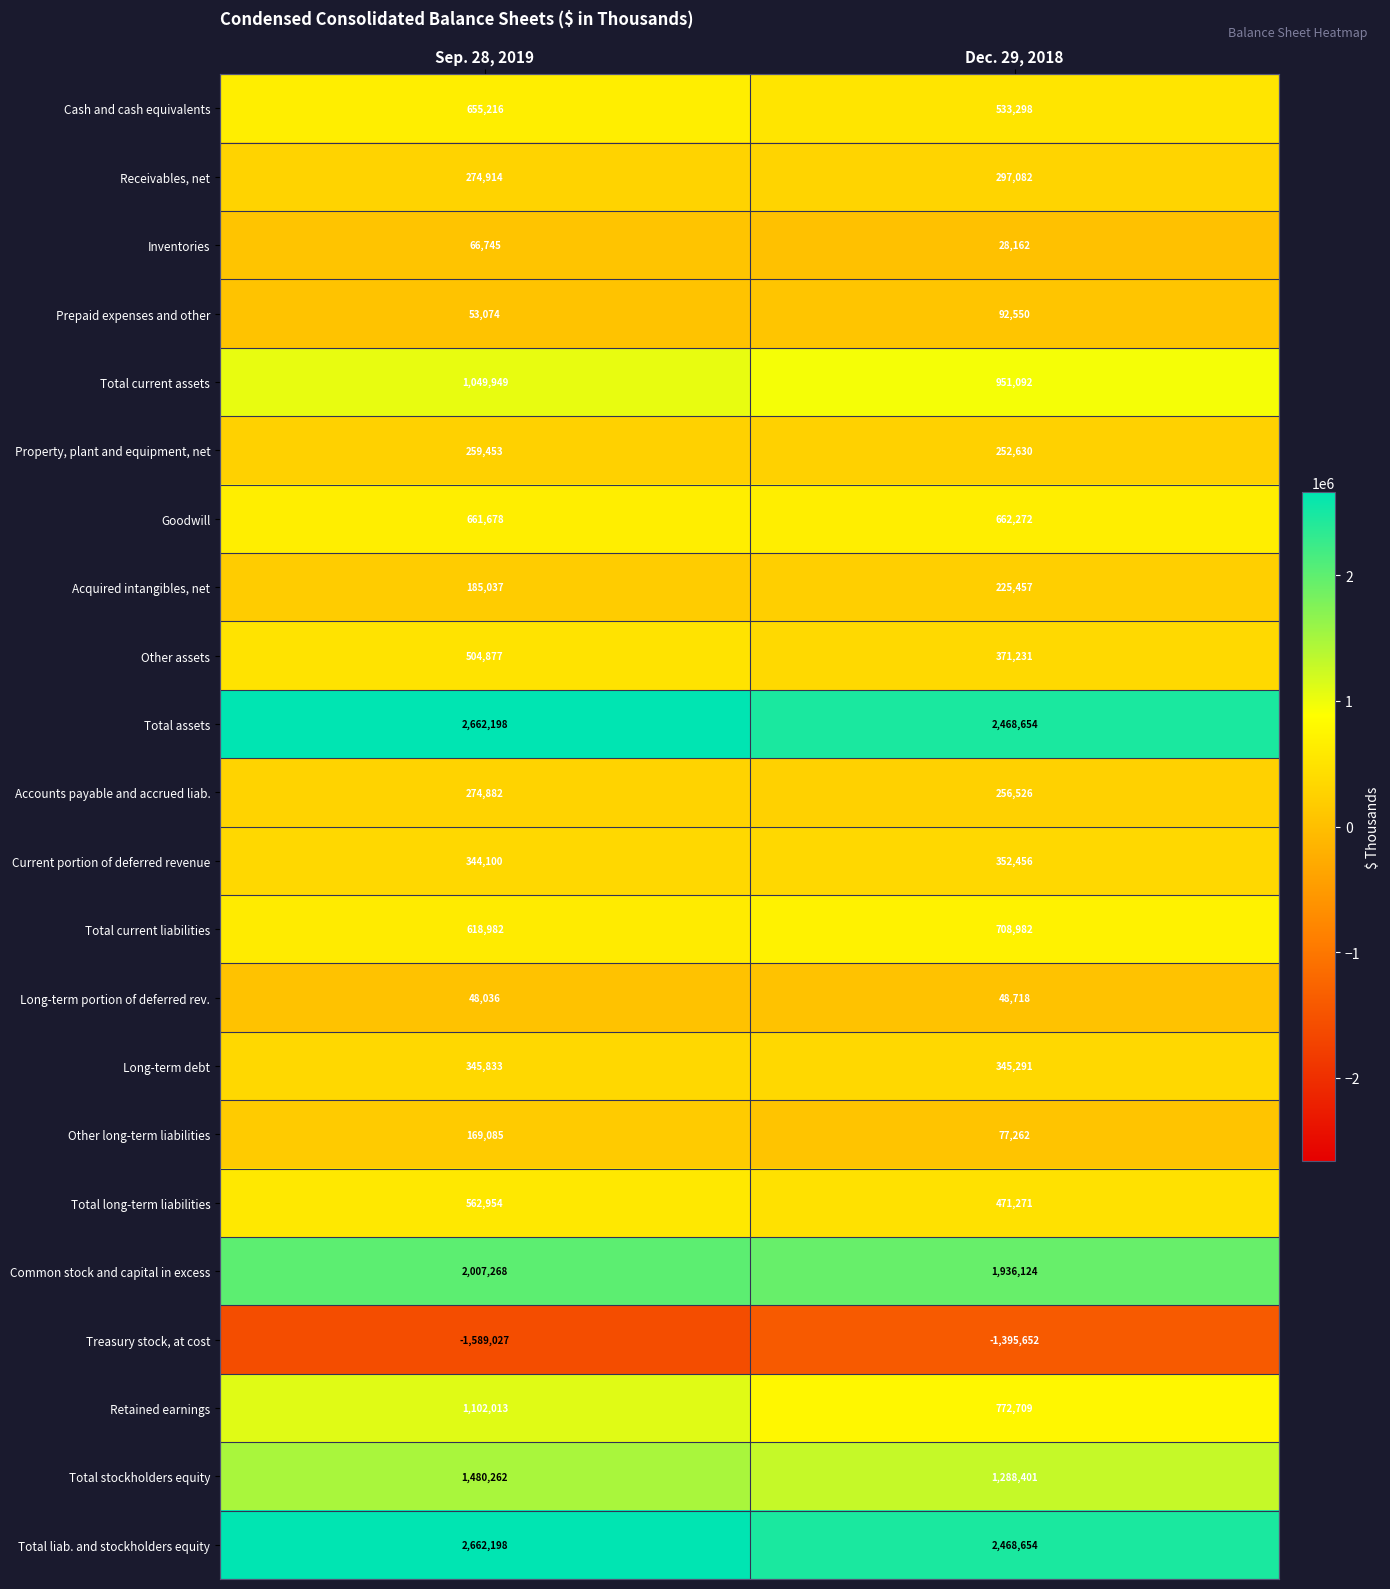

What is the highest value of the Prepaid expenses and other series?

92550